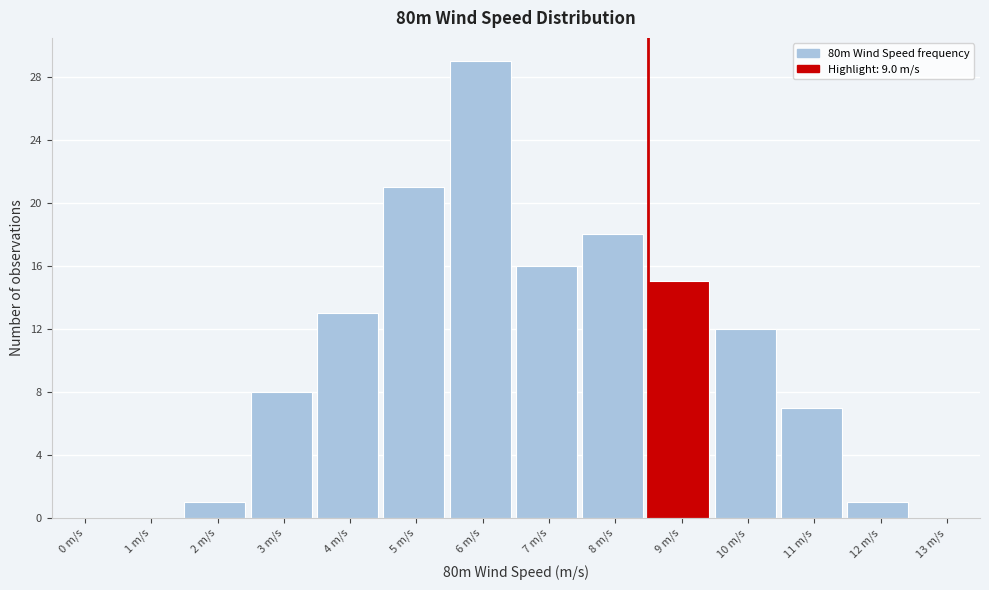

Reading left to right, extract all data points from this chart.

0 m/s=0	1 m/s=0	2 m/s=1	3 m/s=8	4 m/s=13	5 m/s=21	6 m/s=29	7 m/s=16	8 m/s=18	9 m/s=15	10 m/s=12	11 m/s=7	12 m/s=1	13 m/s=0